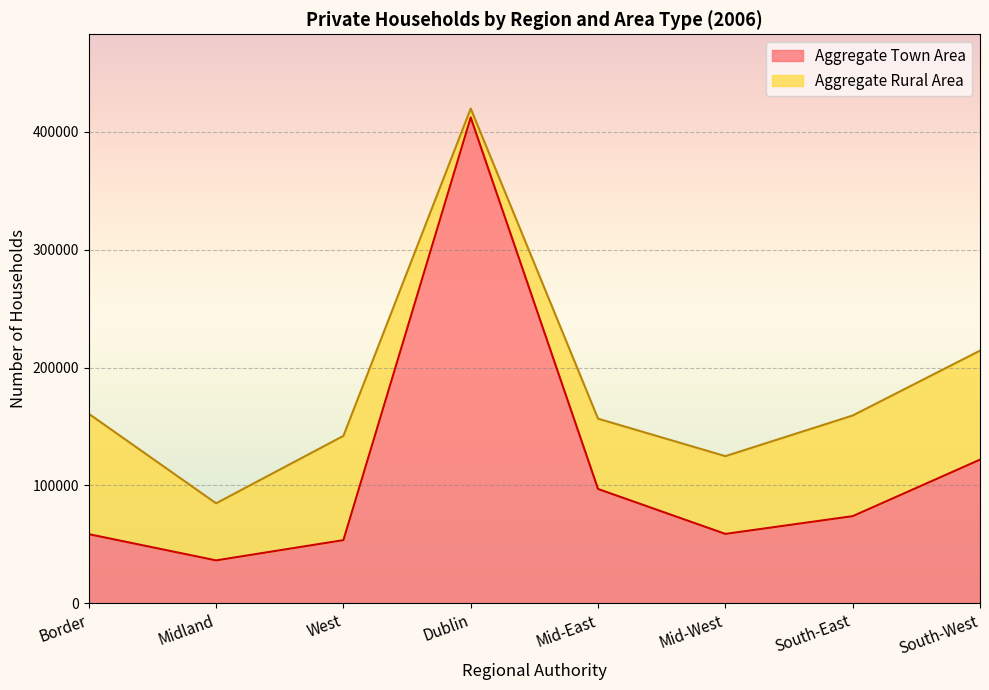

Is it true that the value at South-West is 215341?

False